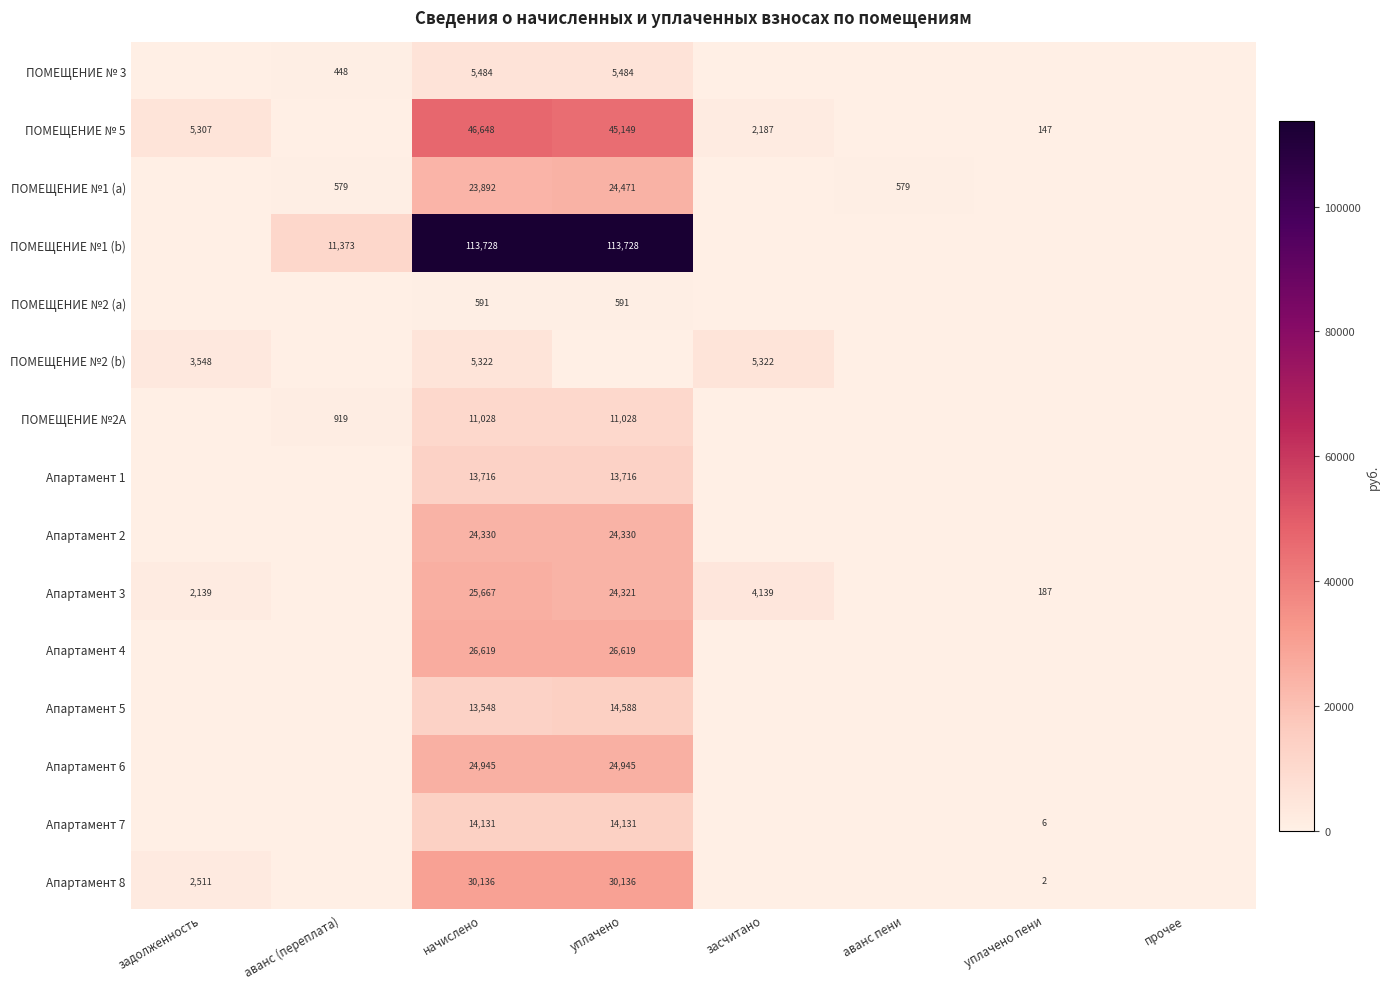

The value of ПОМЕЩЕНИЕ №1 (b) at аванс (переплата) is 11373. True or false?

True